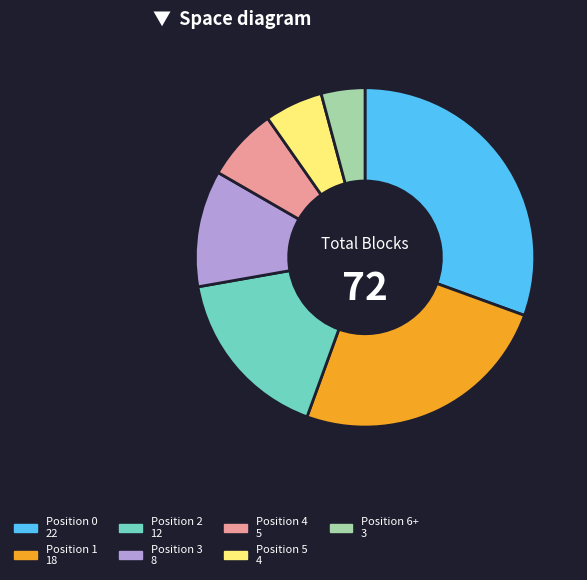

Does any single category account for the majority?

No